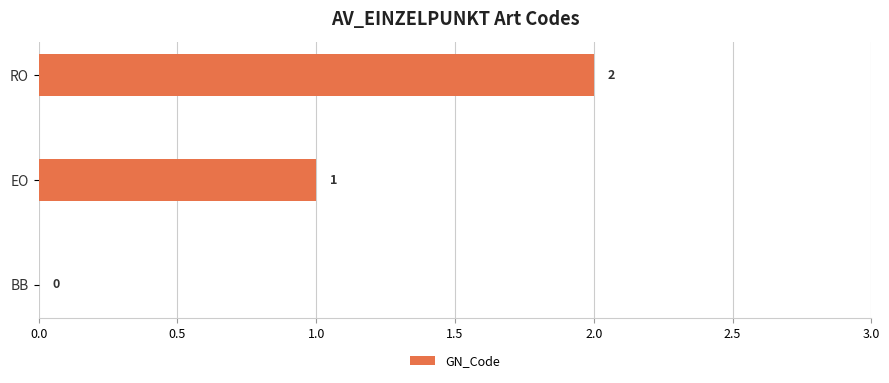

At which category does the chart reach its peak across all series?

RO